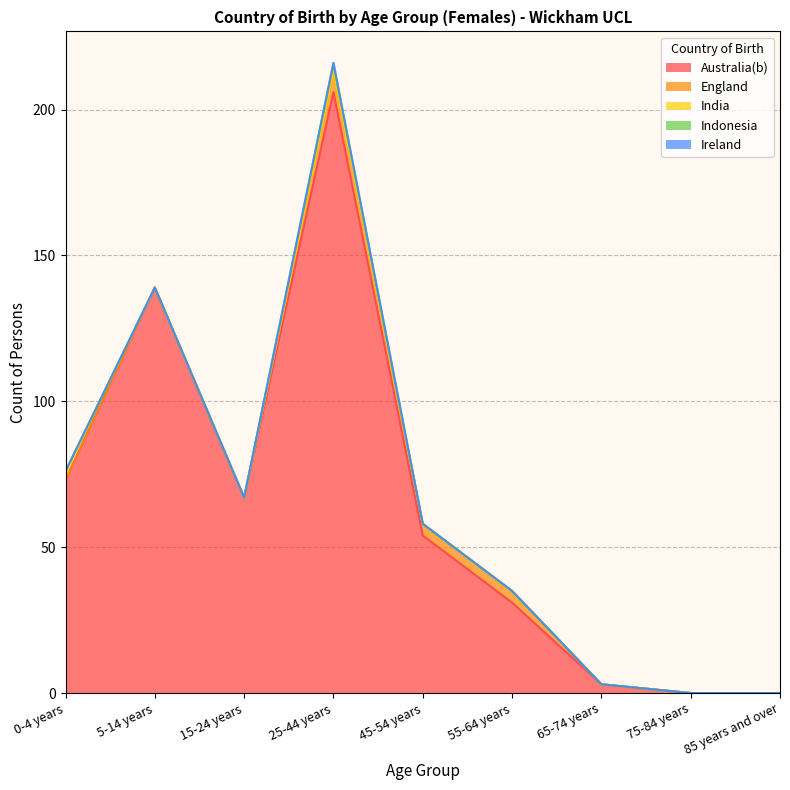

The value of Australia(b) at 5-14 years is 57. True or false?

False